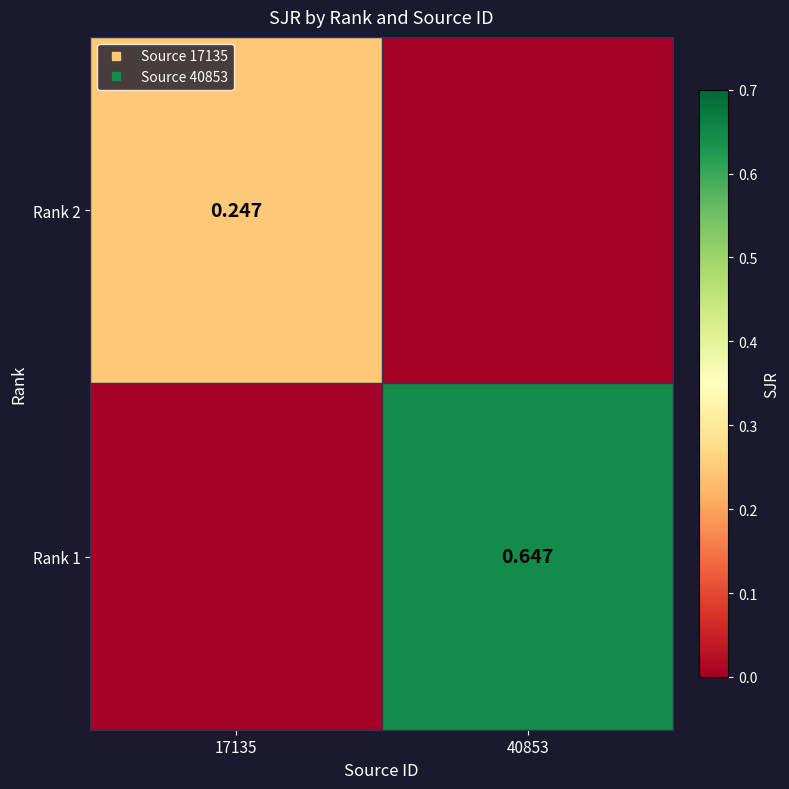

Is the value of Rank 1 at 40853 greater than the value of Rank 2 at 17135?

Yes